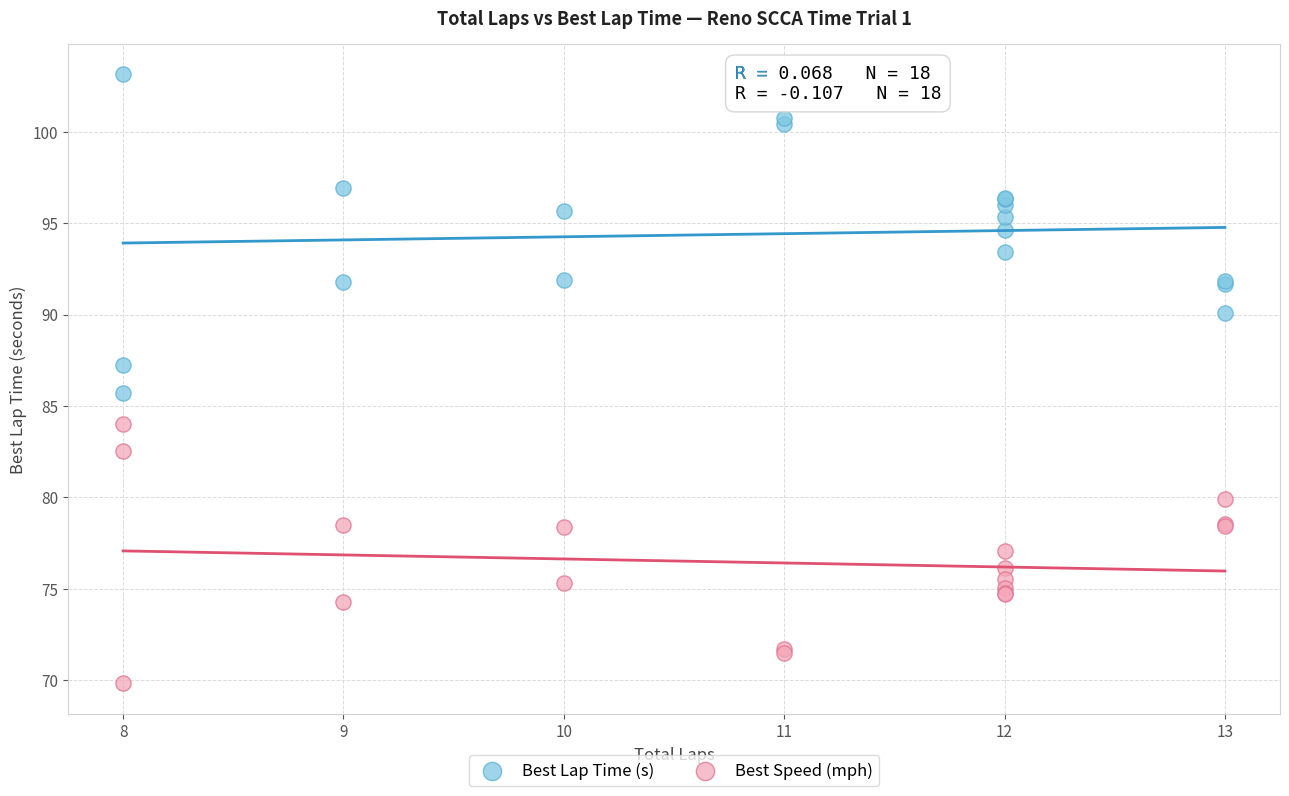

Which series reaches the maximum Y coordinate?

Best Lap Time (s)